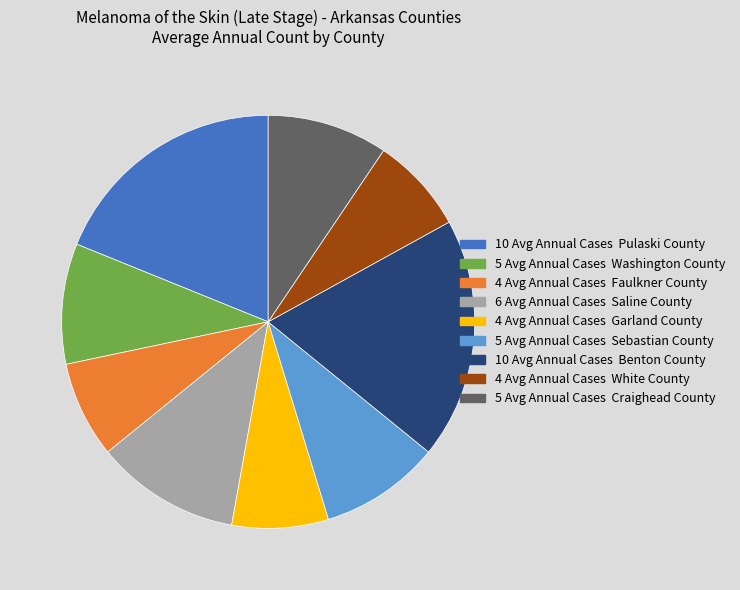

Does any single category account for the majority?

No